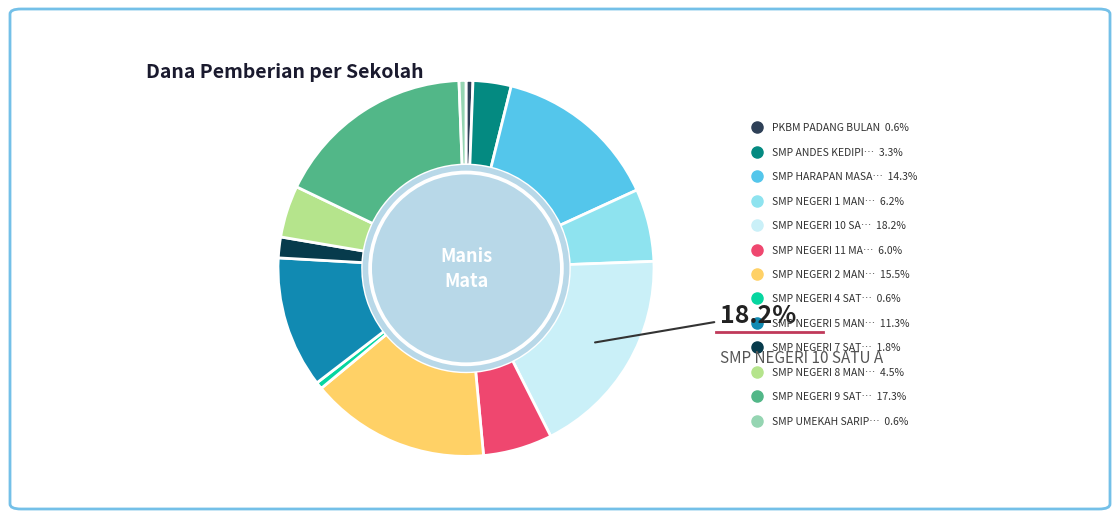

To the nearest percent, what is the difference between the largest and smallest slice percentages?

18%